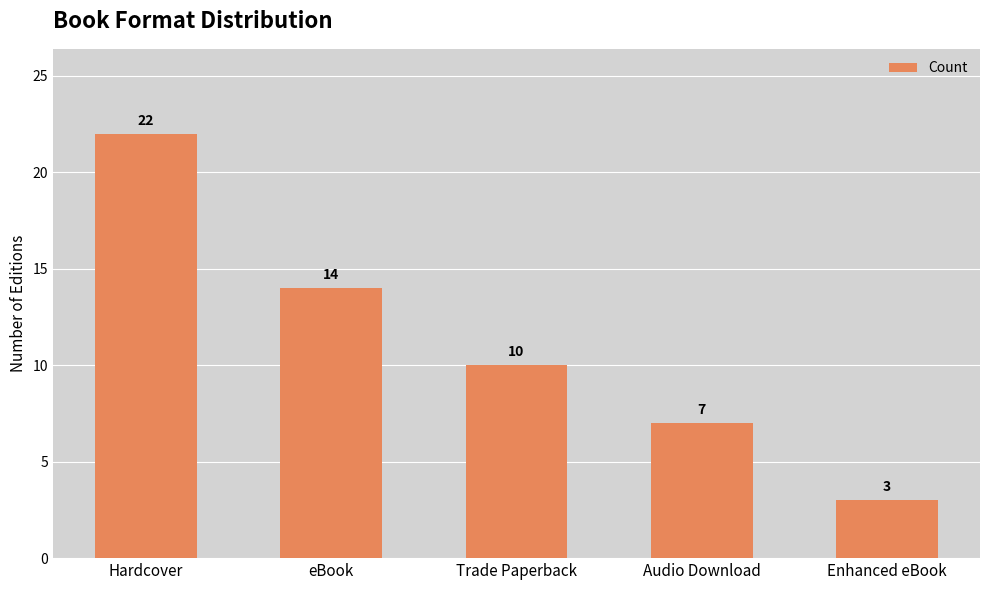

True or false: the data shows 1 at Enhanced eBook.

False